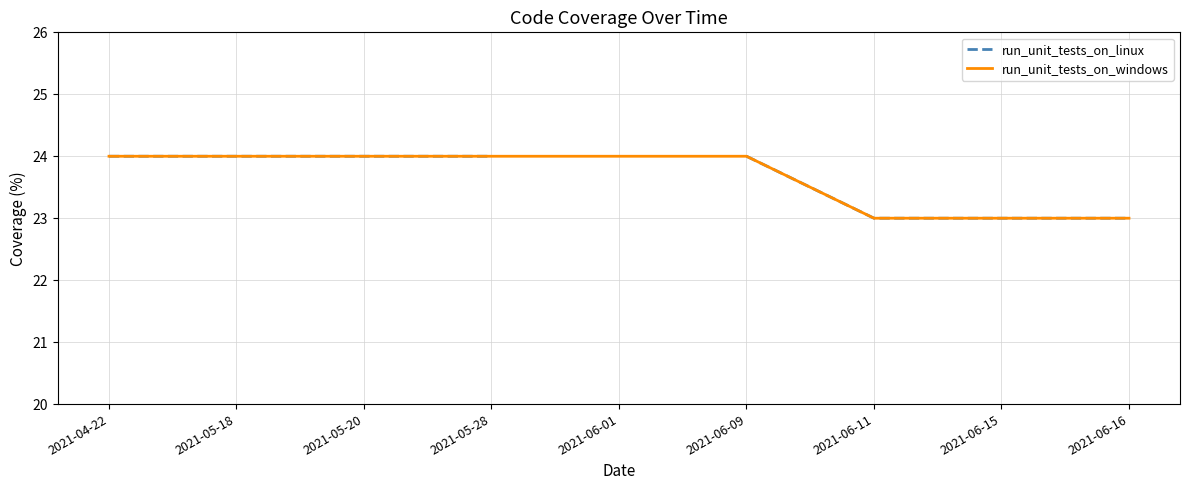

The run_unit_tests_on_linux series shows 38.5 at 2021-05-20. True or false?

False